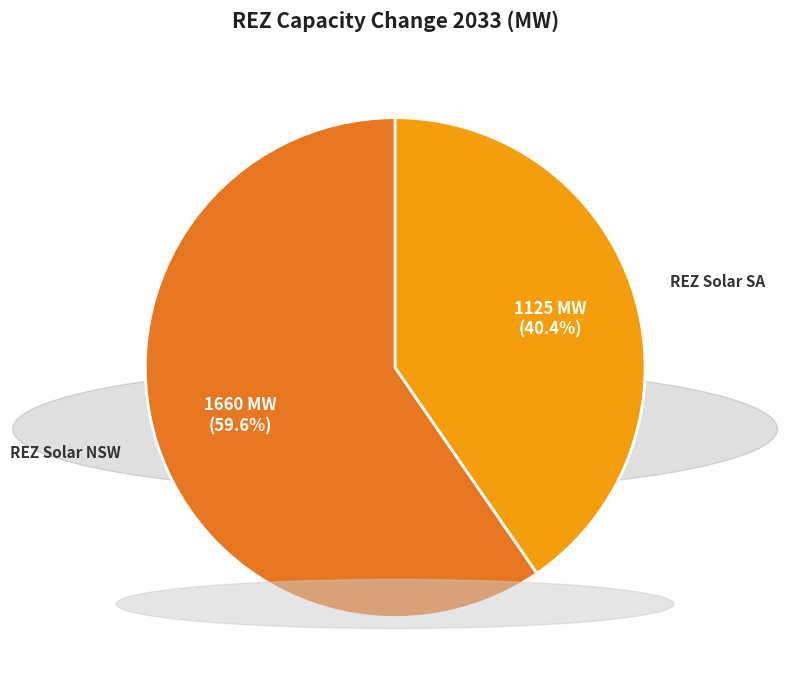

Does any single category account for the majority?

Yes